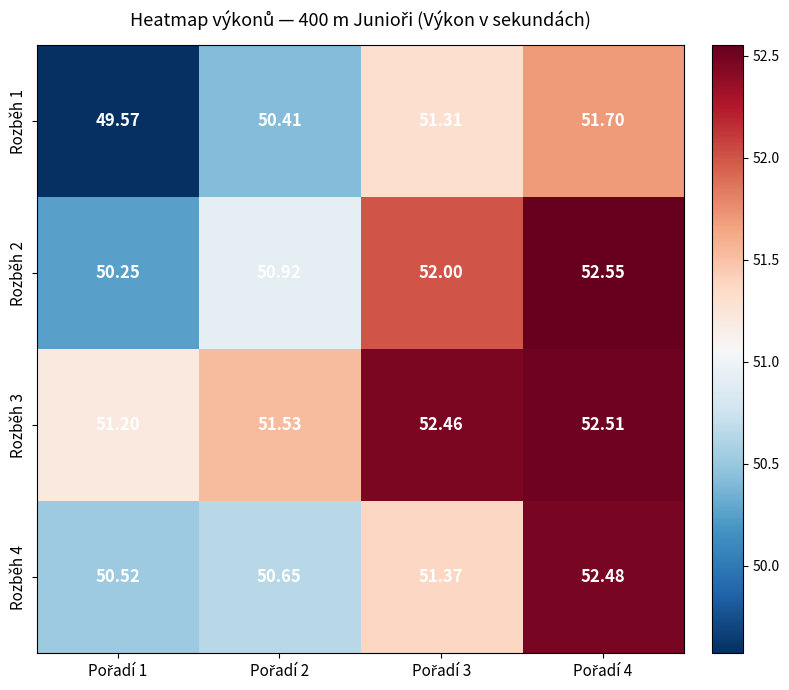

How many categories are shown in the chart?

4